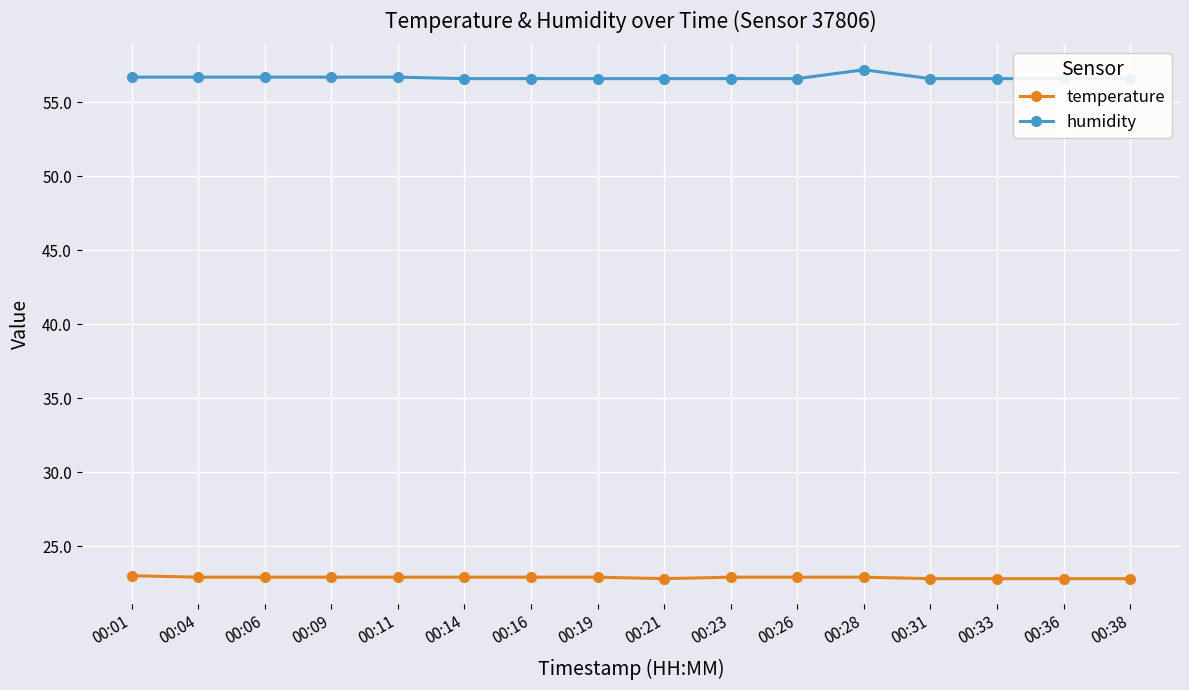

True or false: temperature and humidity cross at least once.

False